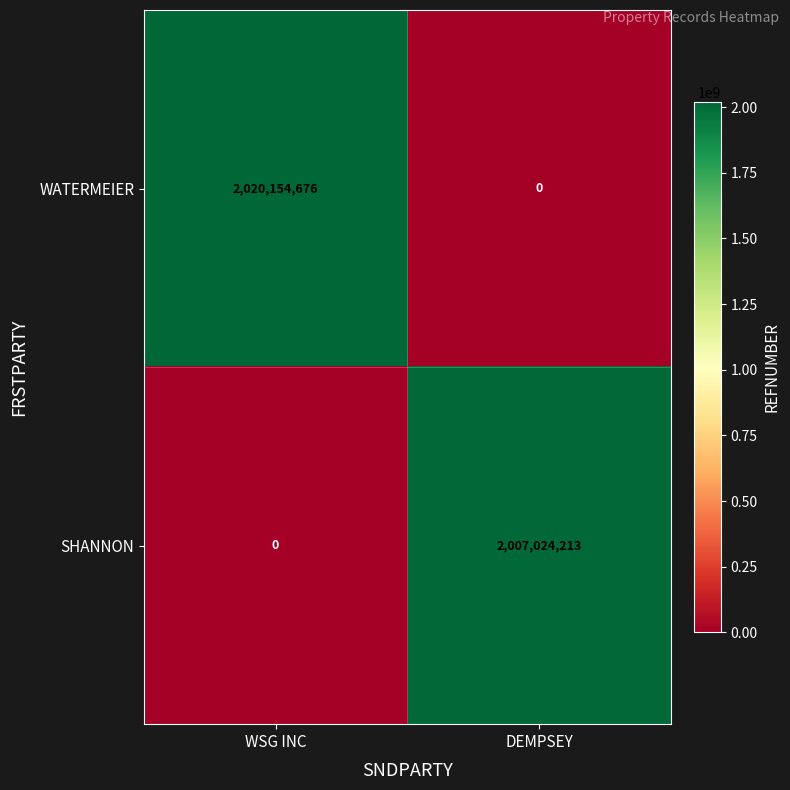

What is the difference between the WATERMEIER values at WSG INC and DEMPSEY?

2020154676